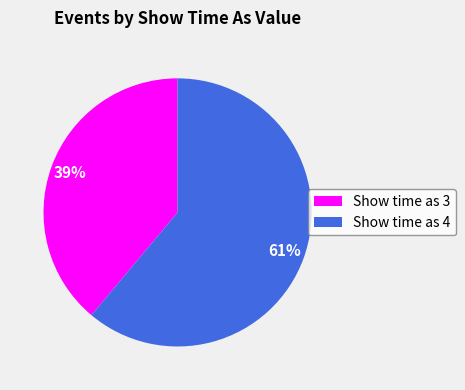

Which category has the smallest portion of the pie?

Show time as 3